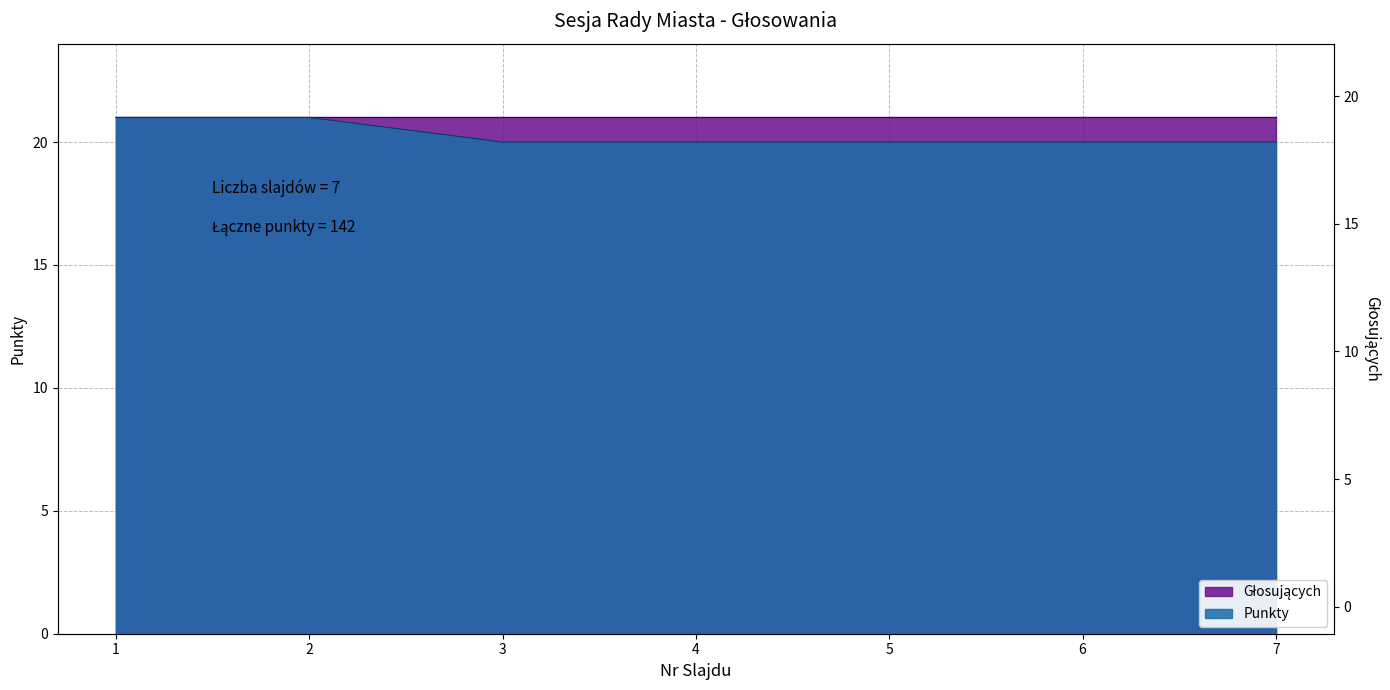

Reading left to right, transcribe all the data shown in this chart.

21	21	20	20	20	20	20